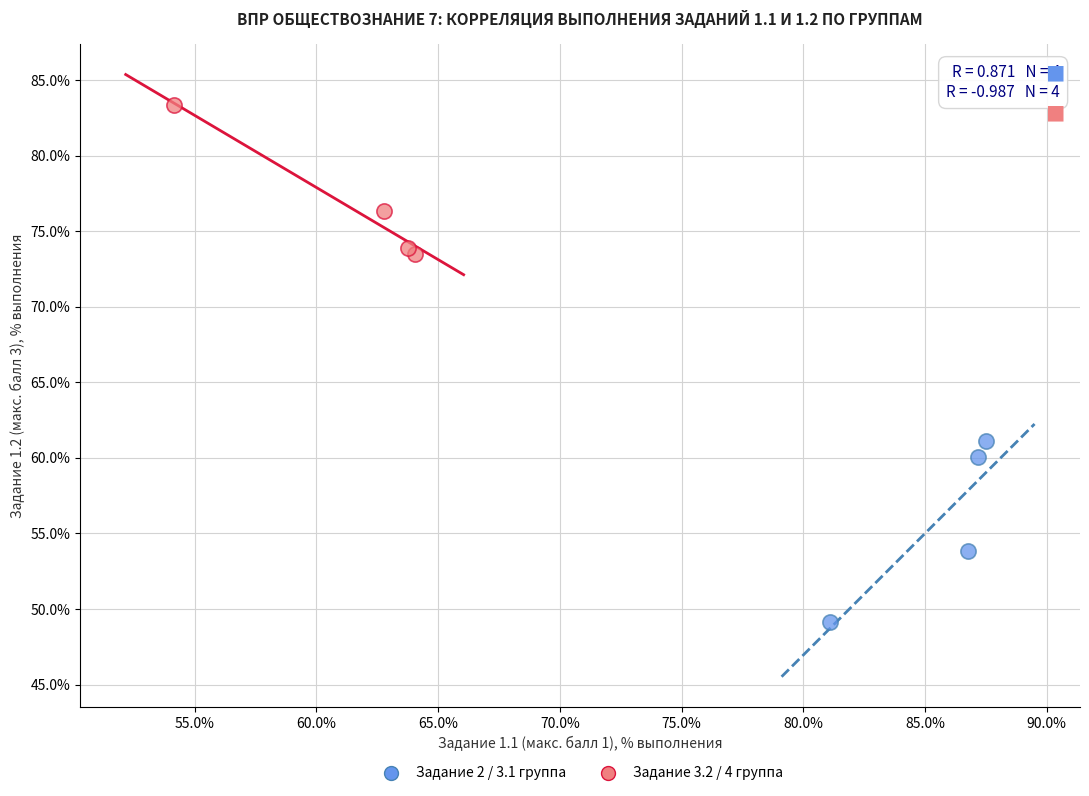

Which series reaches the minimum Y coordinate?

Задание 2 / 3.1 группа